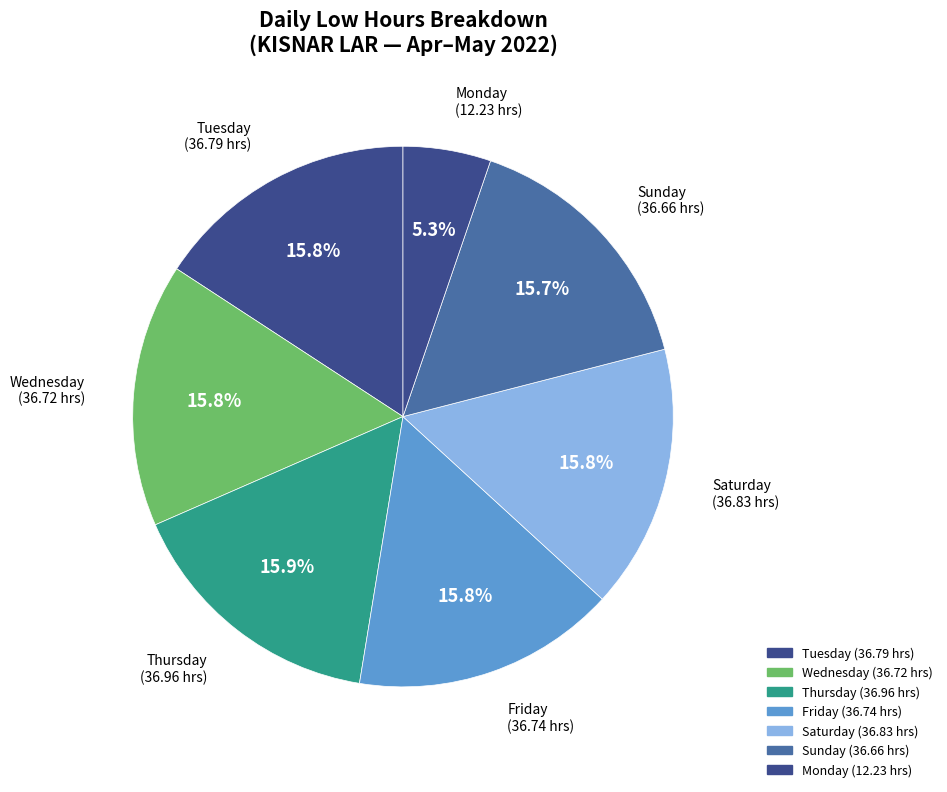

Count the number of slices in the pie.

7